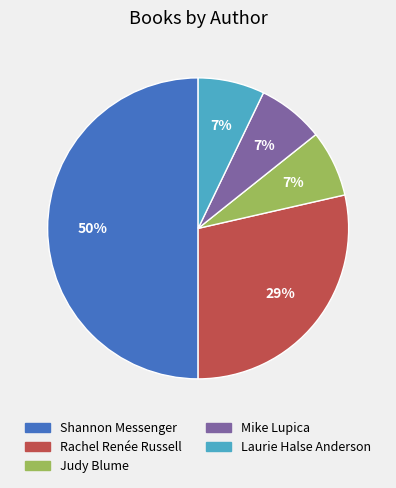

To the nearest percent, what is the average slice percentage?

20%